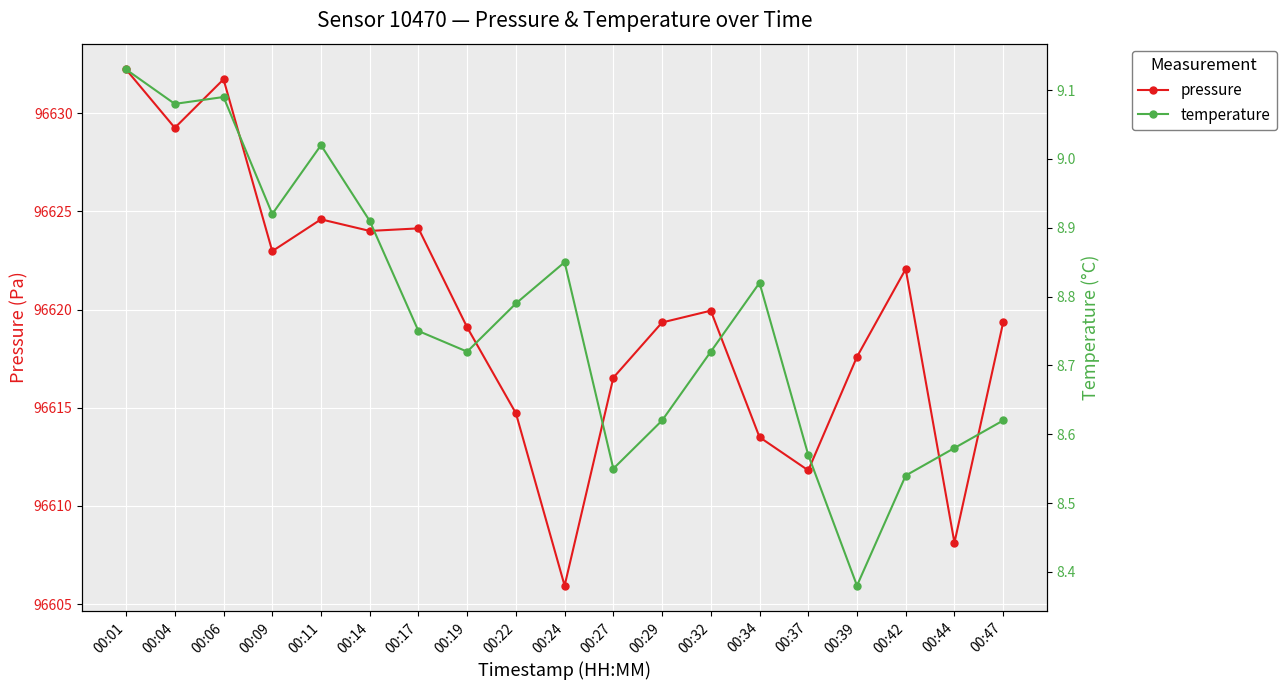

The value of temperature at 00:06 is 15.8. True or false?

False